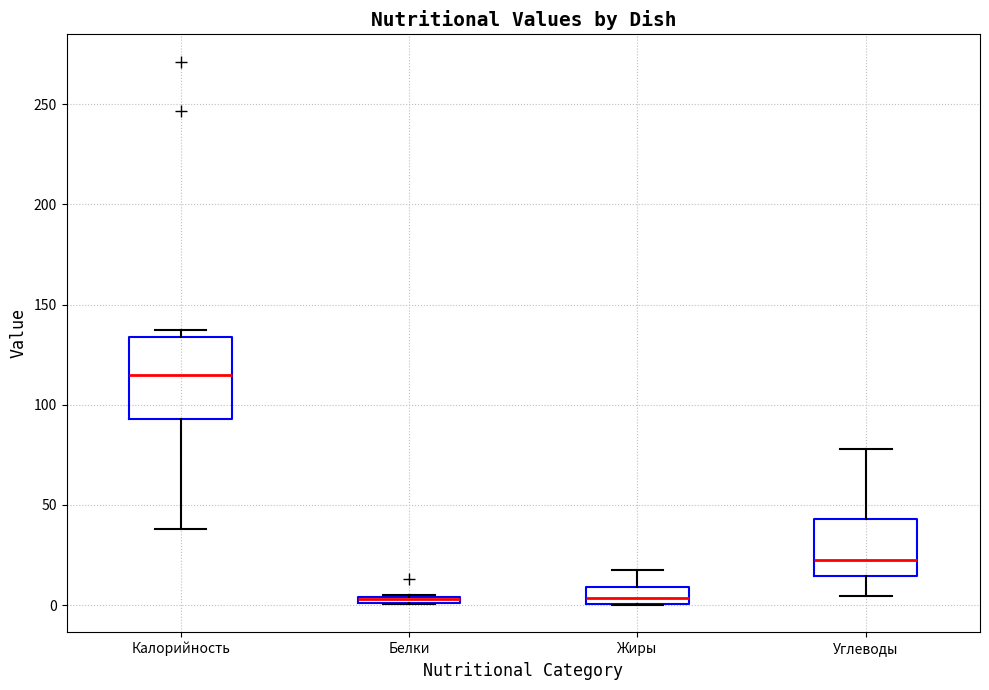

Where is the upper edge of the box for Калорийность on the y-axis? The values are not printed on the chart, so give them approximately, as read against the axis.

135